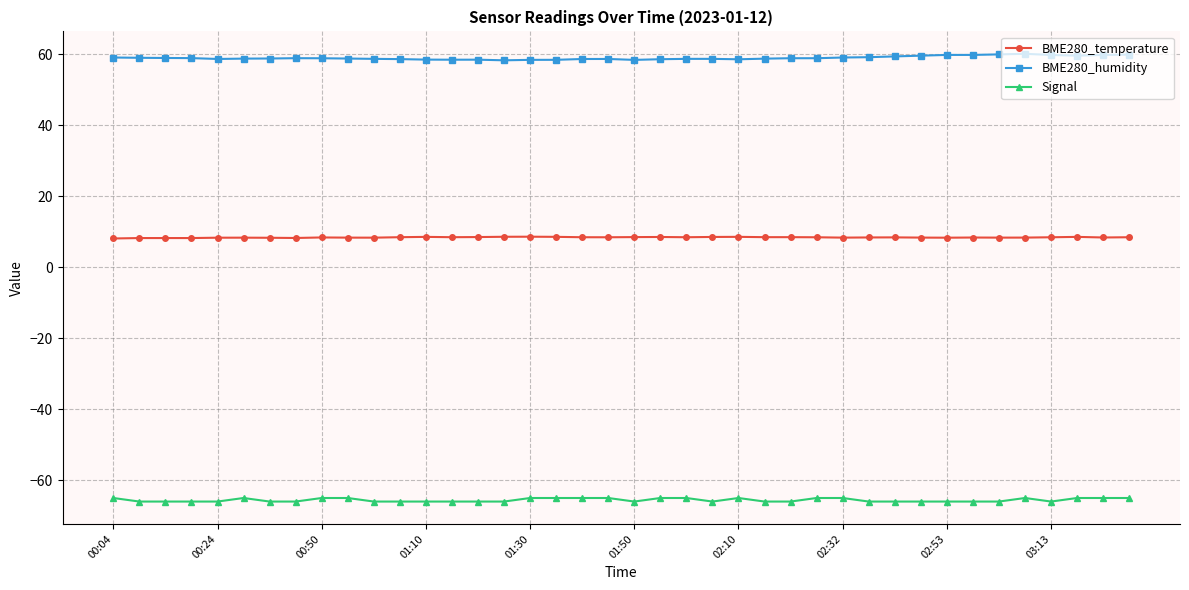

List the series in order of their peak value, highest first.

BME280_humidity, BME280_temperature, Signal